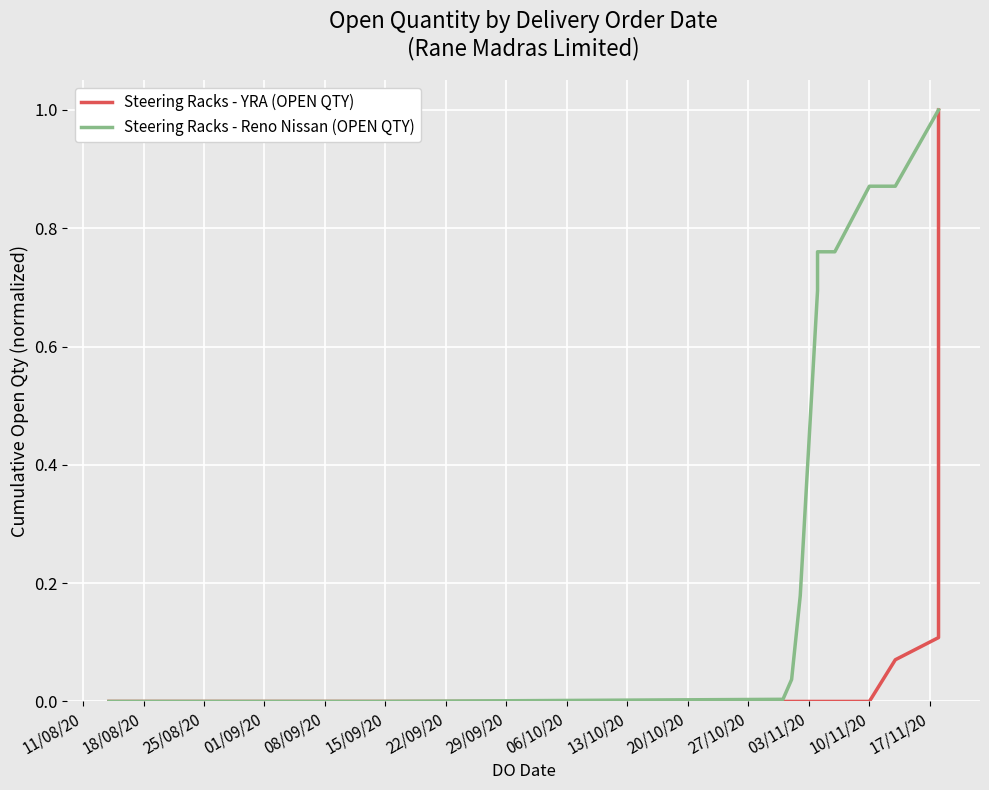

True or false: Steering Racks - Reno Nissan (OPEN QTY) and Steering Racks - YRA (OPEN QTY) cross at least once.

False